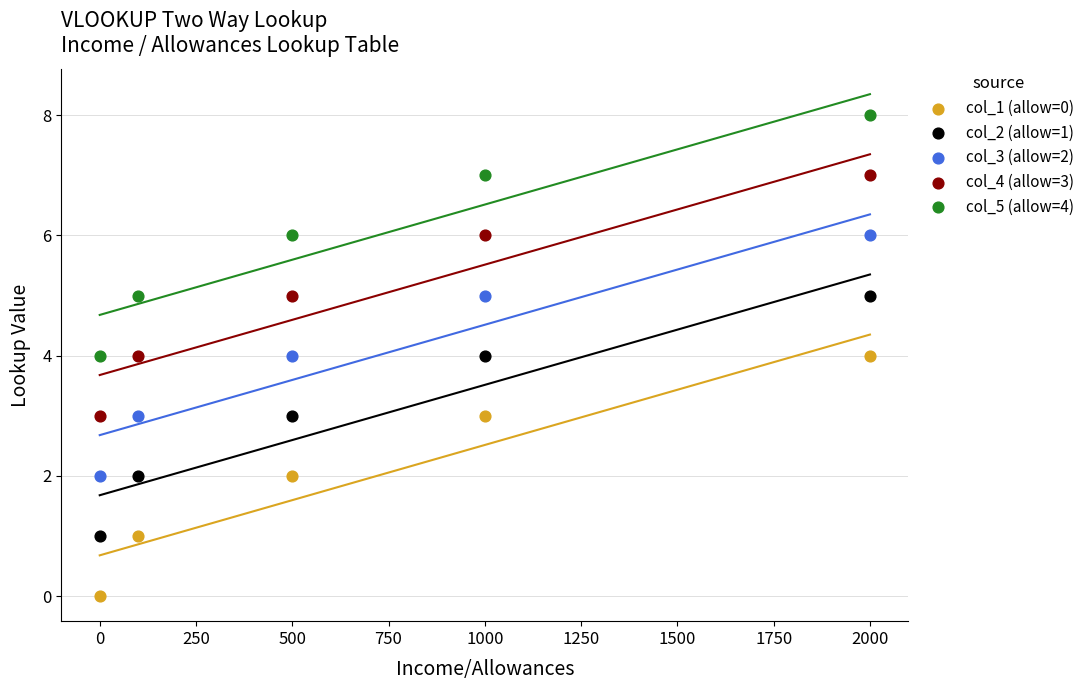

Across all data points, what is the range of Y values (max minus min)?

8